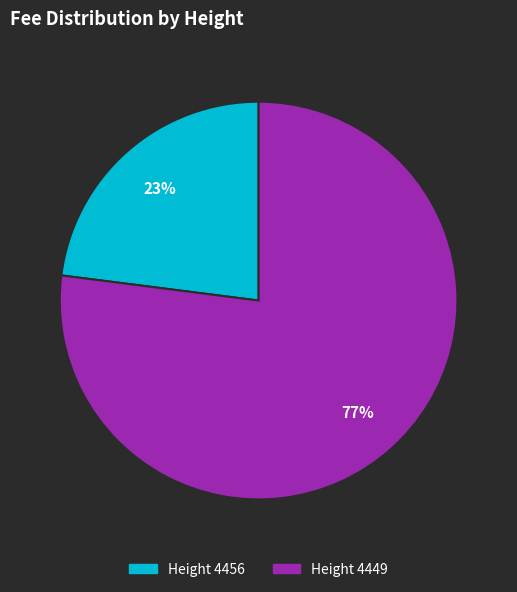

Combined, do Height 4456 and Height 4449 account for over 50%?

Yes